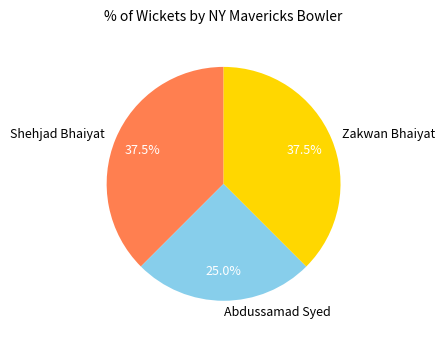

The Abdussamad Syed slice represents 20% of the pie. True or false?

False